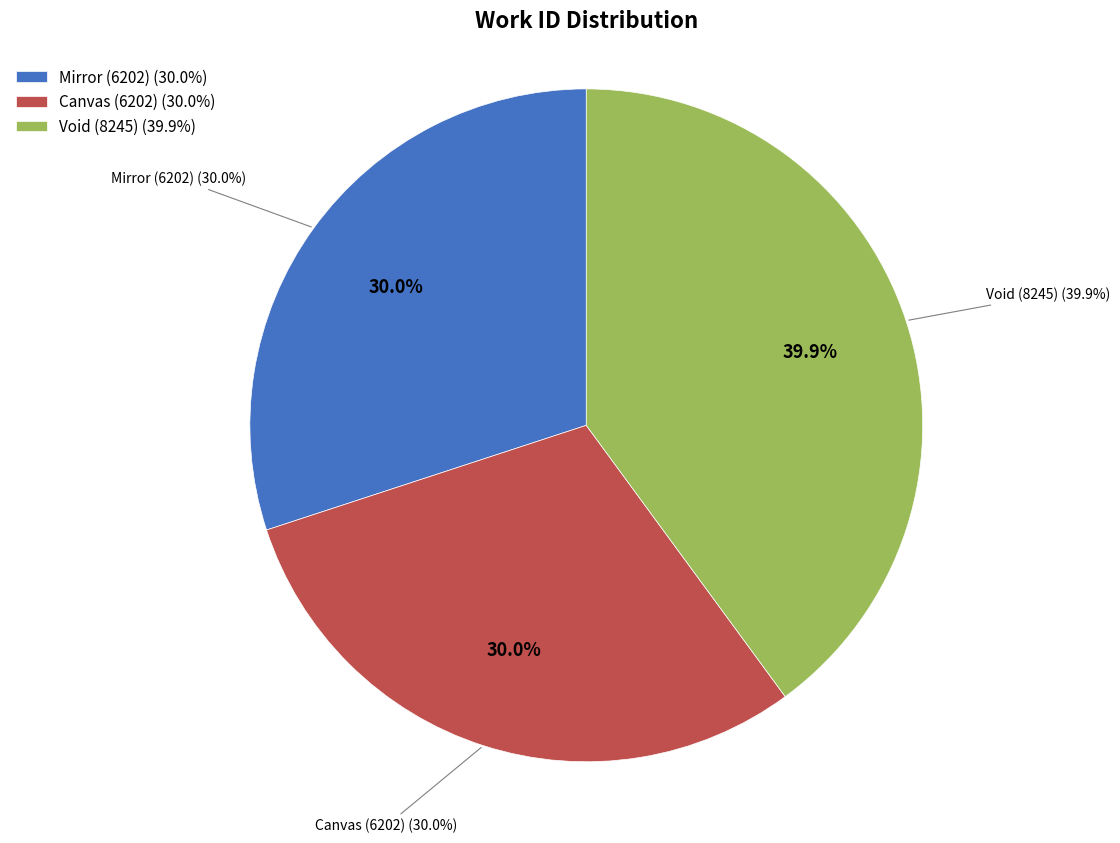

Is it true that work_id=8245 (Void) is 40% of the pie?

True